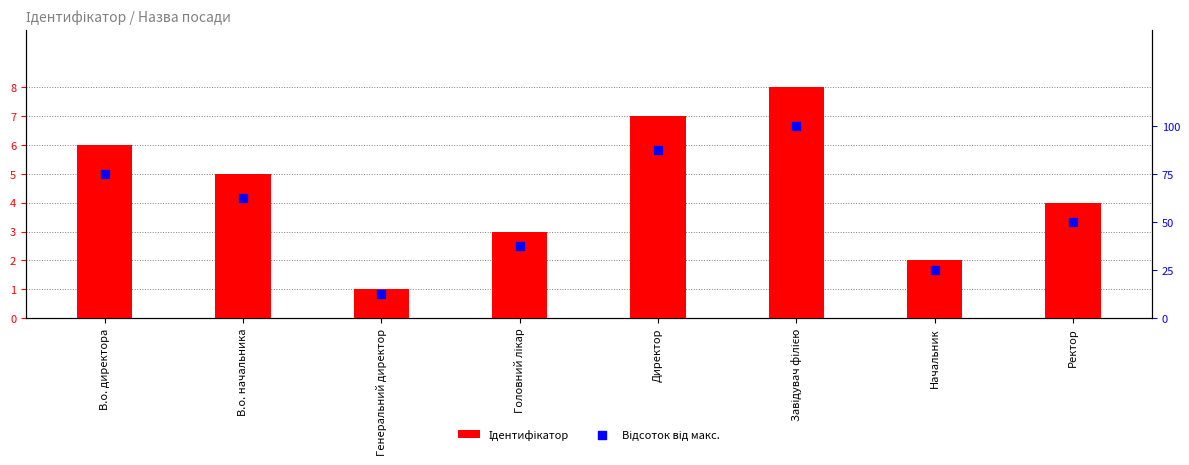

Which series reaches the minimum Y coordinate?

Ідентифікатор